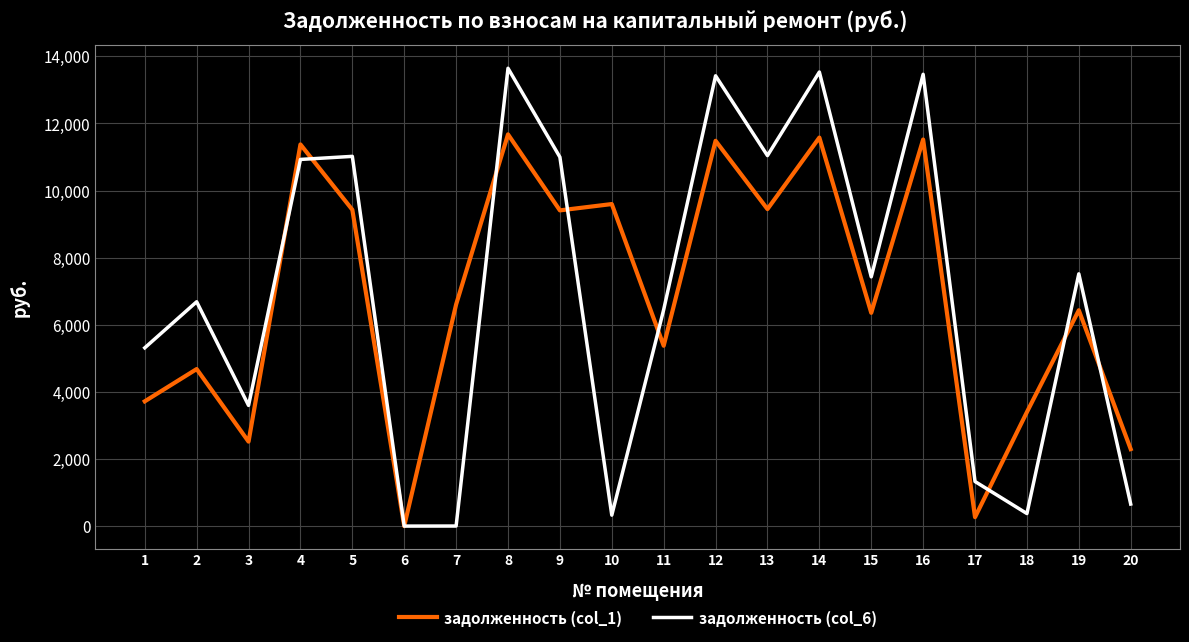

Which series has the widest spread of values?

задолженность (col_6)